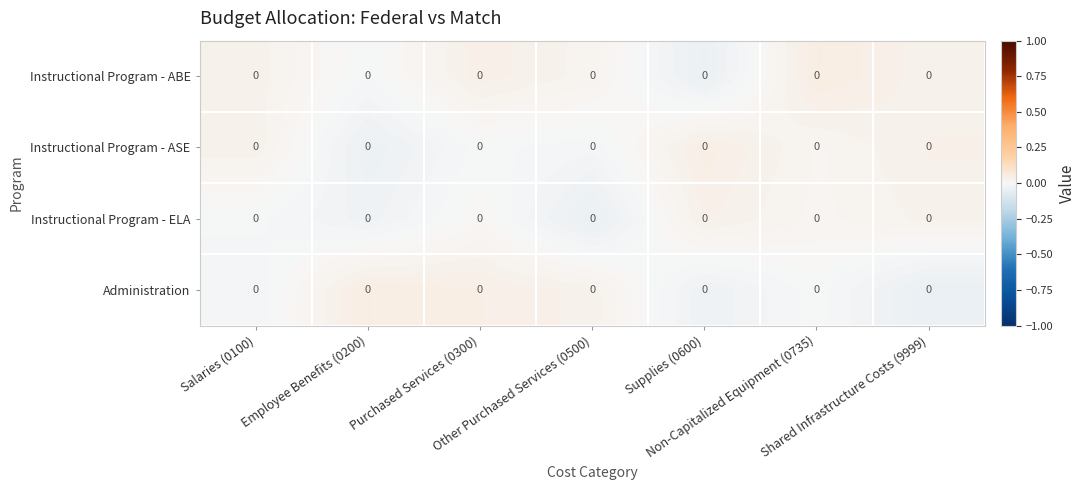

At how many categories does at least one series exceed 0?

7